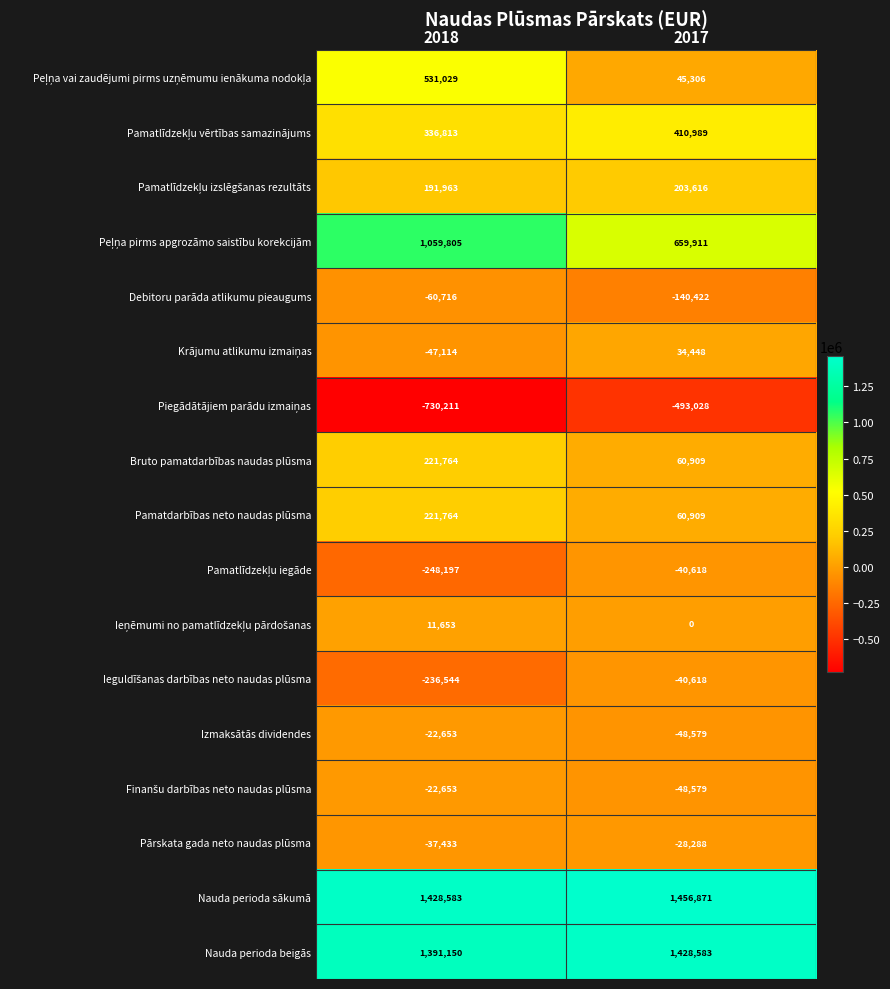

True or false: Izmaksātās dividendes has a value of -22653 at 2018.

True